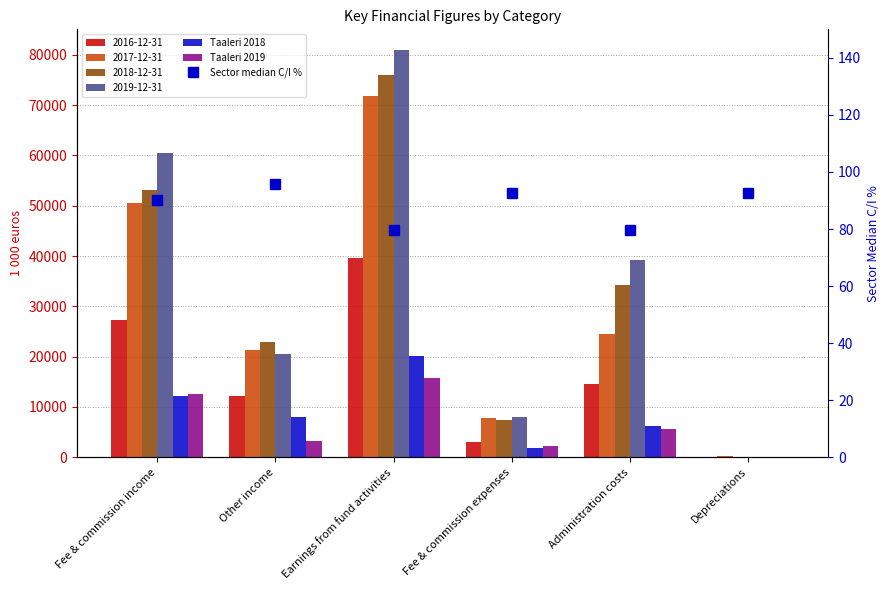

Which label corresponds to the smallest value in the chart?

Depreciations